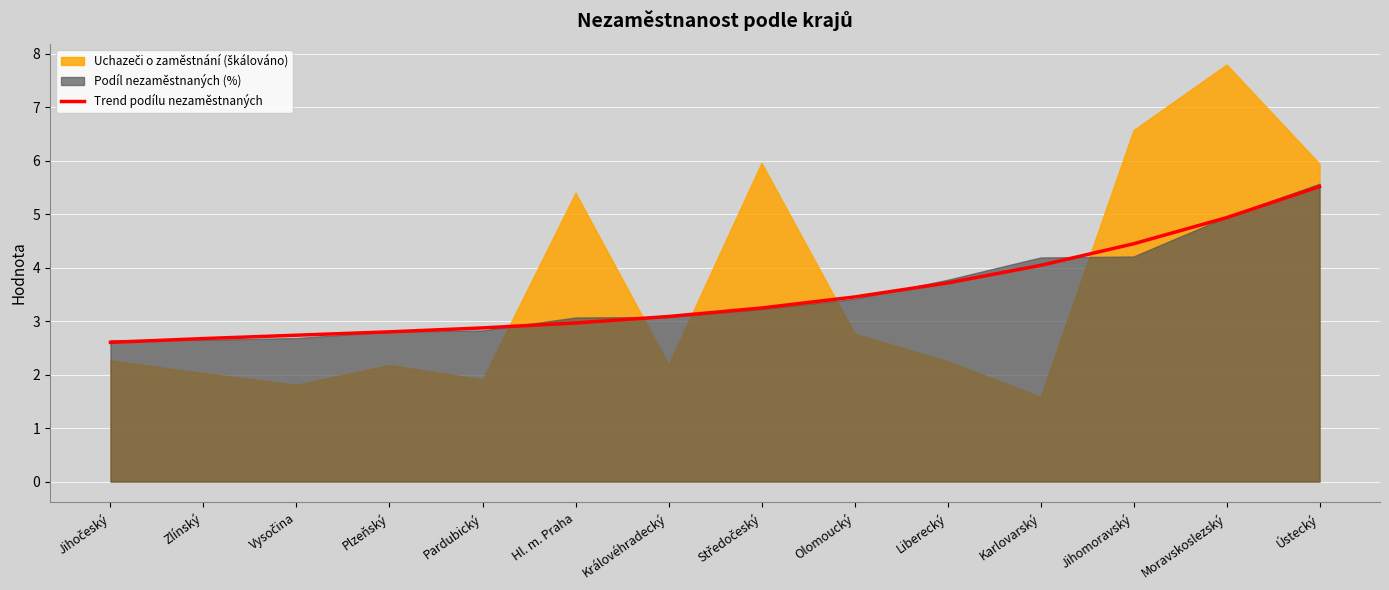

What is the minimum value for Trend podílu nezaměstnaných?

2.6